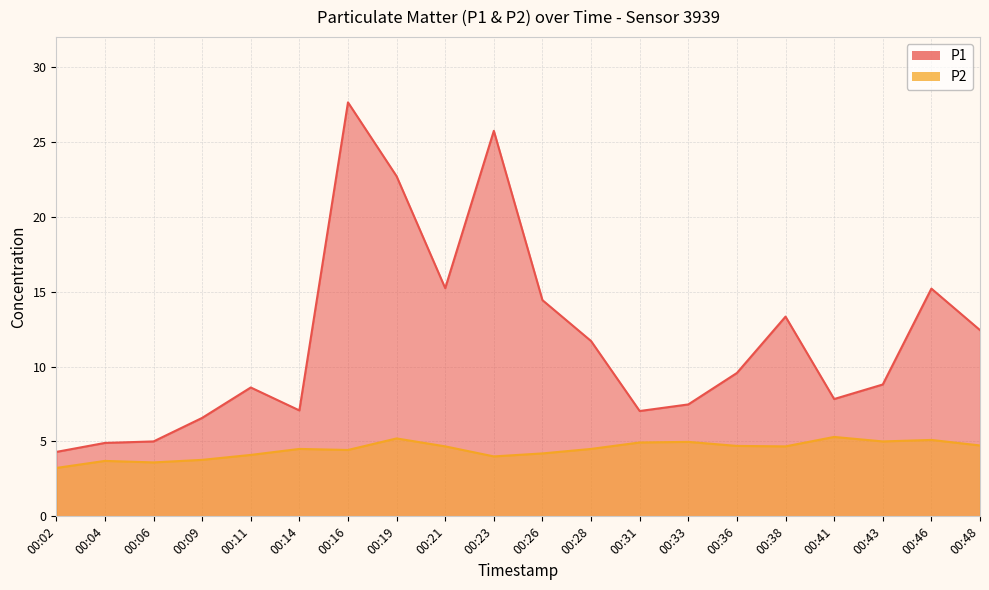

What is the difference between the highest and lowest values at 00:43?

3.8